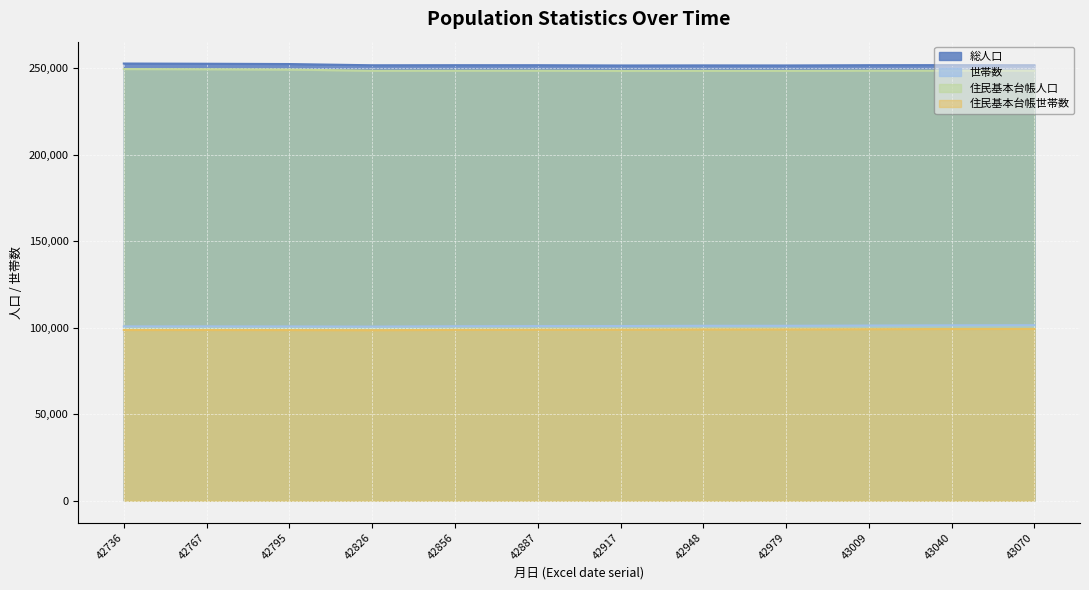

What is the difference between the second highest and second lowest values in the 住民基本台帳世帯数 series?

615